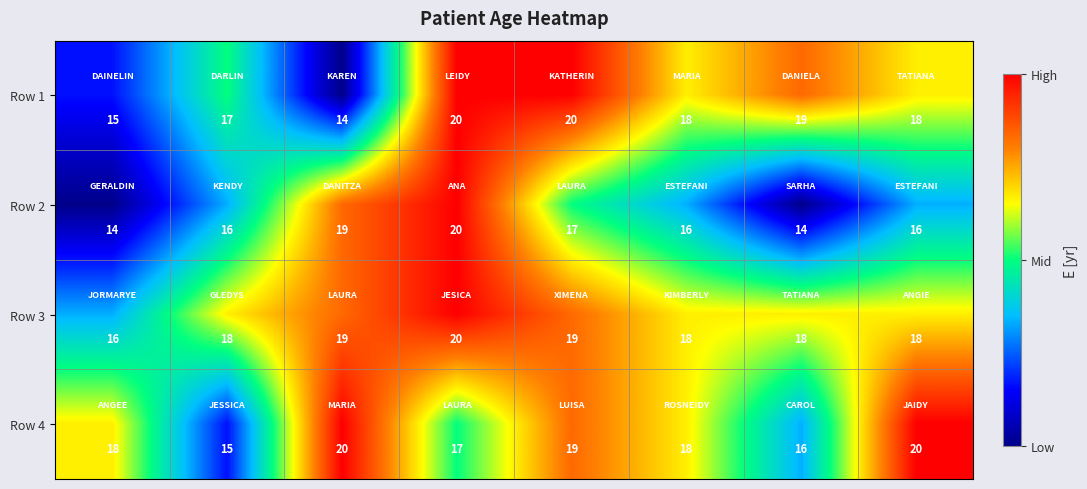

How many values in the Row 1 series are below 18?

3